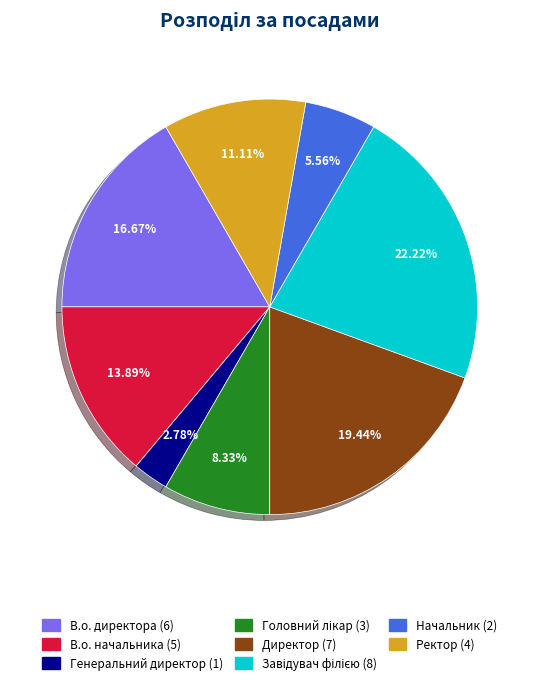

To the nearest percent, what is the average slice percentage?

12%